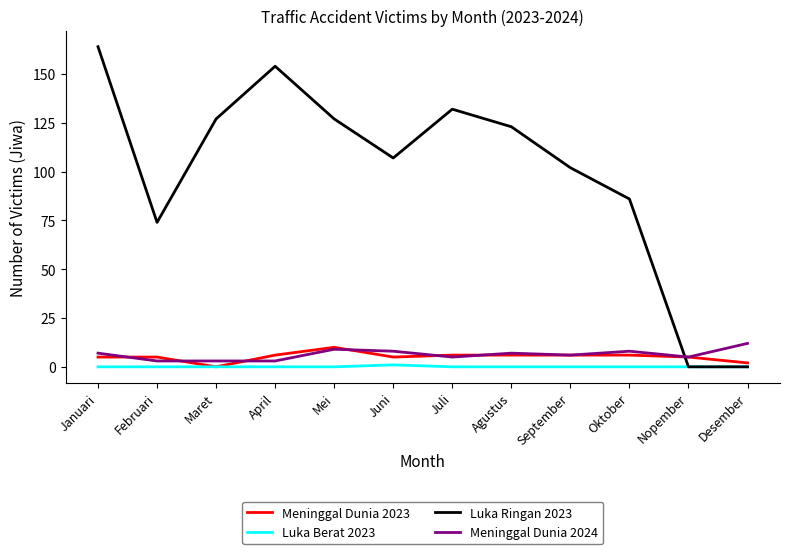

Which series has the largest range (max minus min)?

Luka Ringan 2023